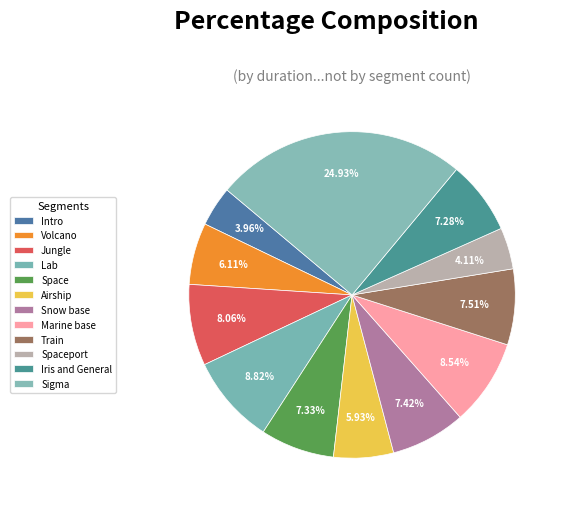

What portion of the pie excludes Sigma?

75.1%